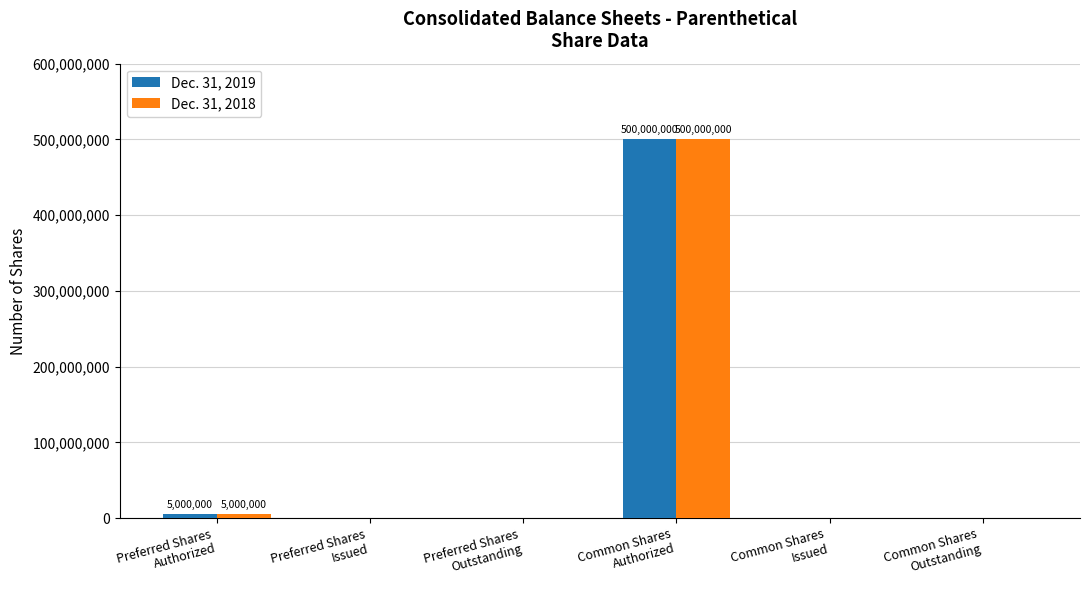

What are all the series names shown in the legend?

Dec. 31, 2019, Dec. 31, 2018